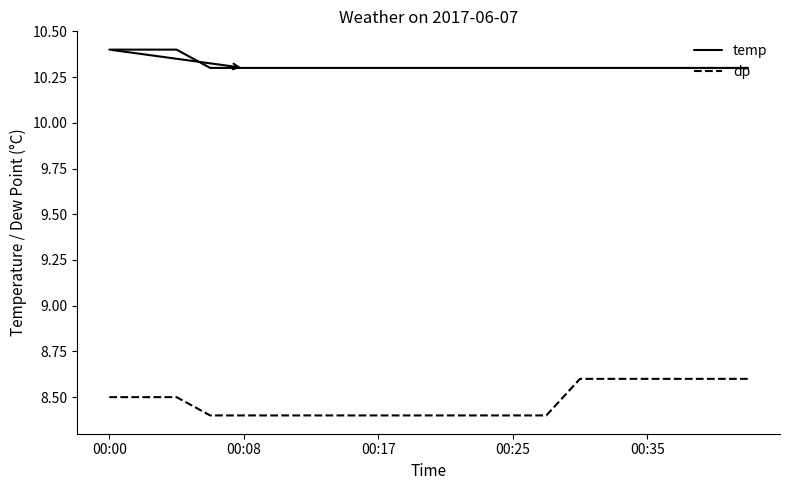

What are all the series names shown in the legend?

temp, dp